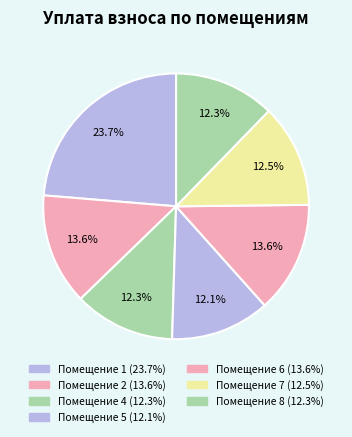

To the nearest percent, what is the average slice percentage?

13%